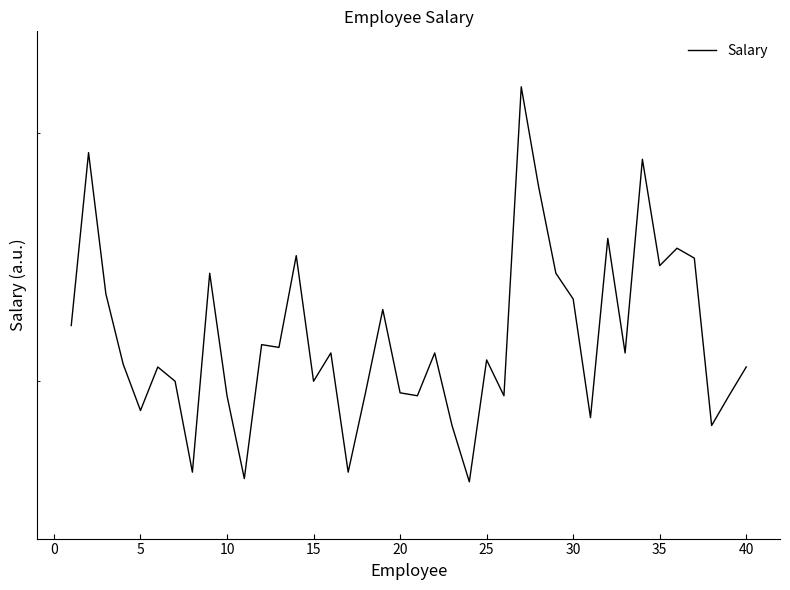

What is the value of the 7th point from the left?

30.0